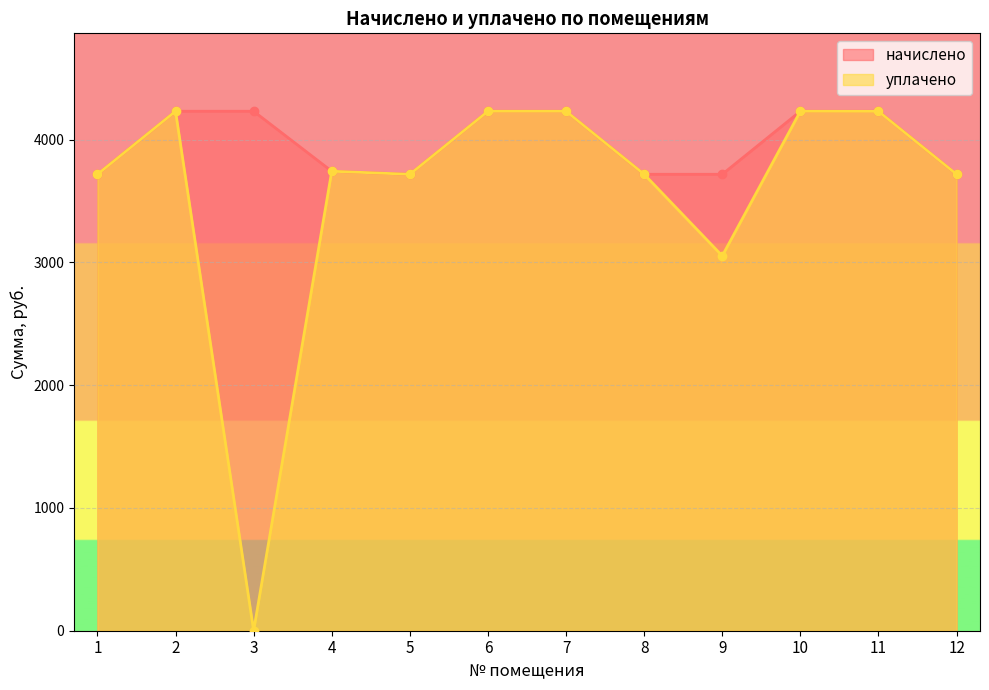

What is the sum of the уплачено values at 8 and 10?

7948.8